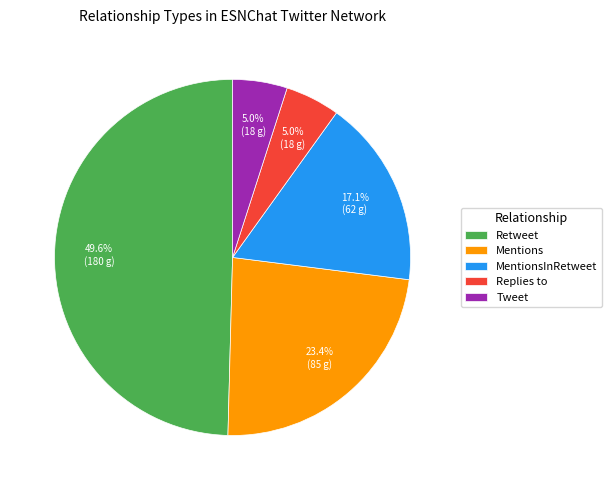

Is Replies to the majority of the pie?

No